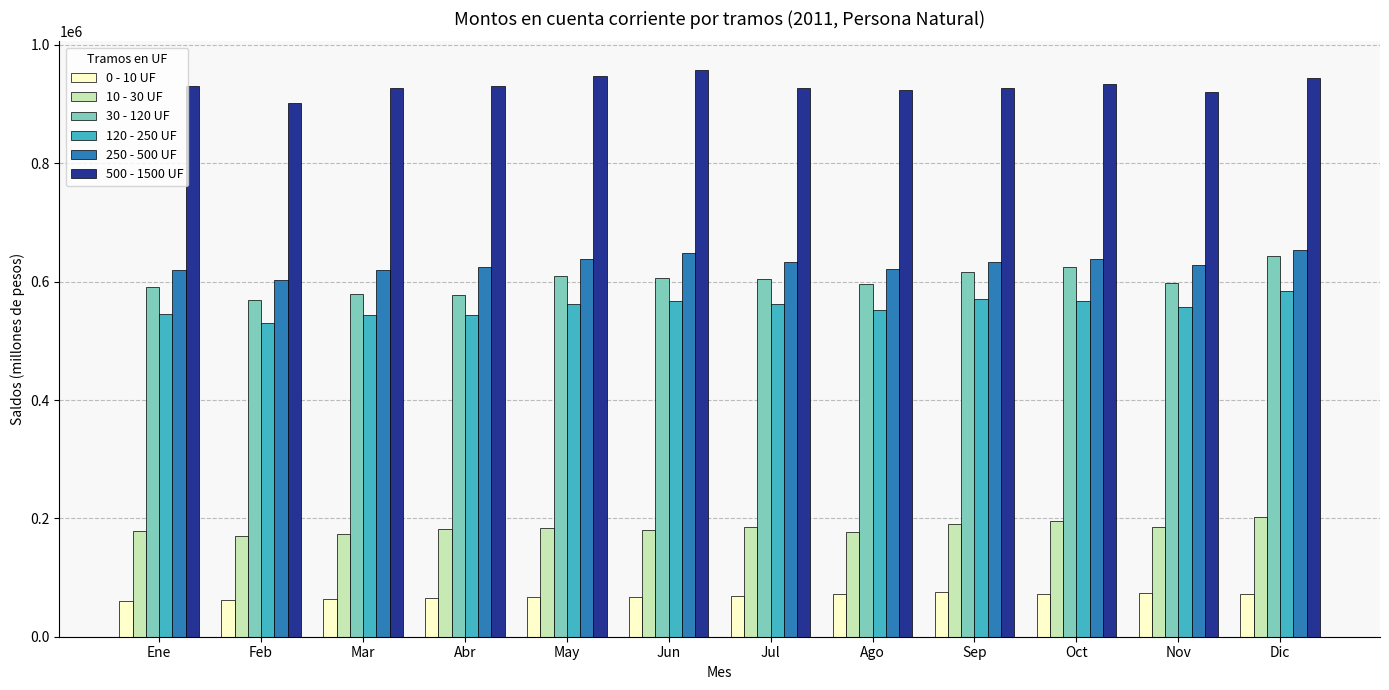

At Ago, list the series in order from largest to smallest.

500 - 1500 UF, 250 - 500 UF, 30 - 120 UF, 120 - 250 UF, 10 - 30 UF, 0 - 10 UF